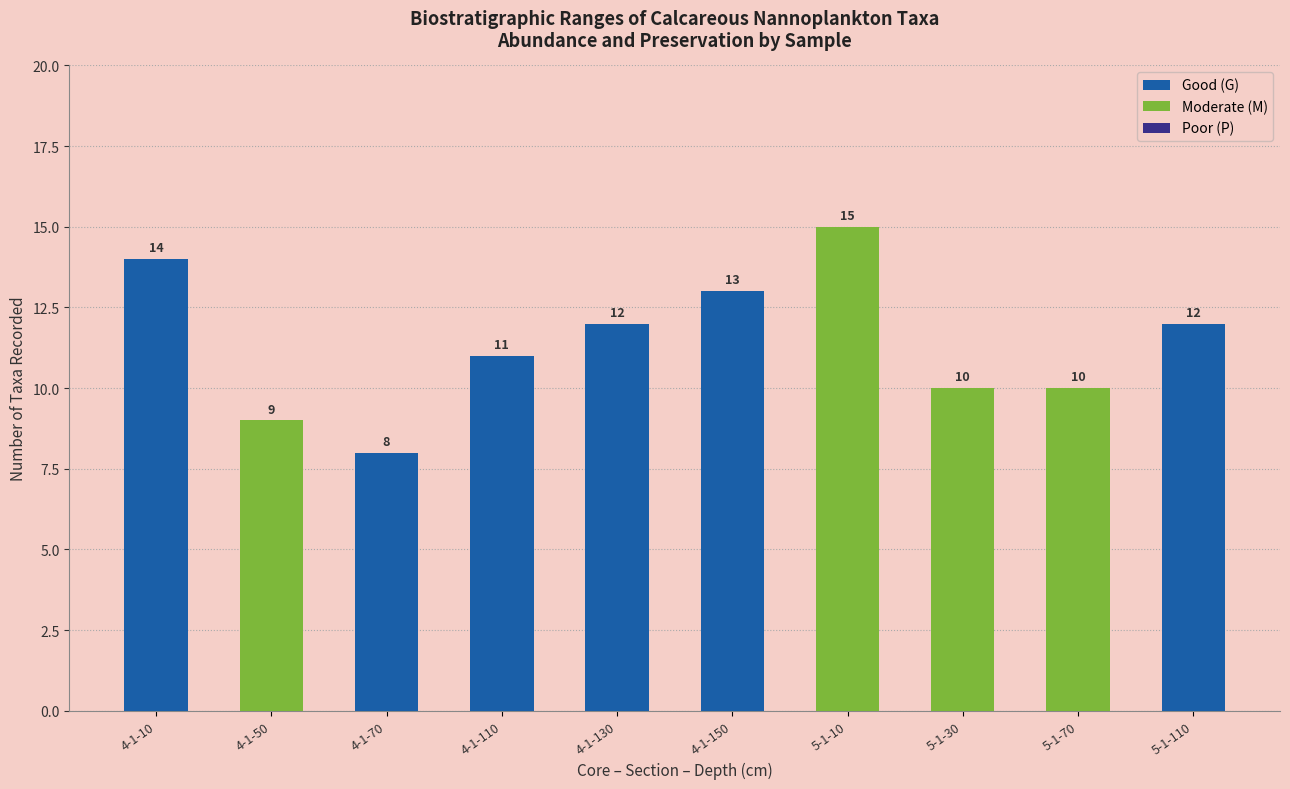

Does the chart contain any negative values?

No